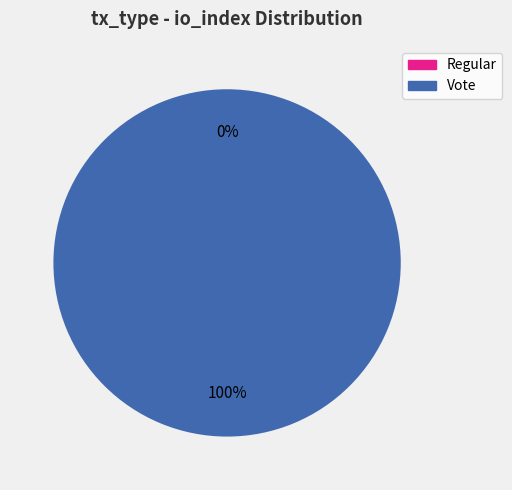

What percentage do Regular and Vote together represent?

100.0%